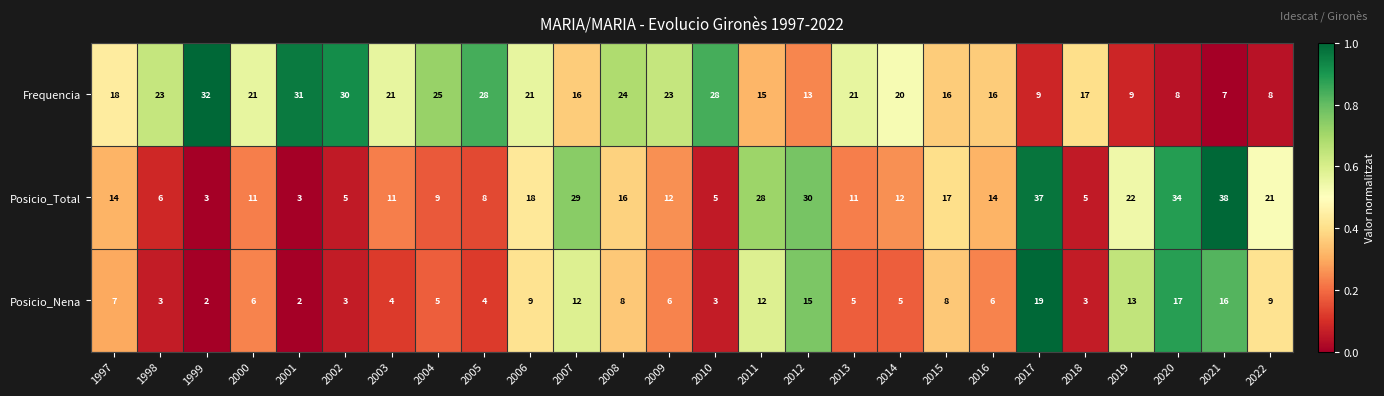

Count the number of categories in the chart.

26